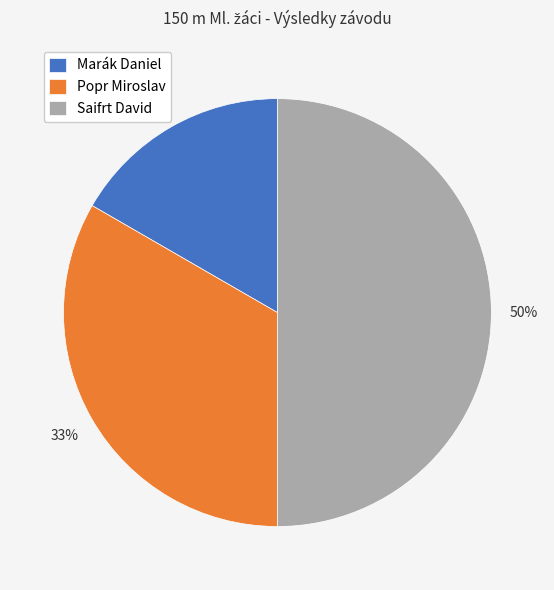

To the nearest percent, what is the difference between the largest and smallest slice percentages?

33%